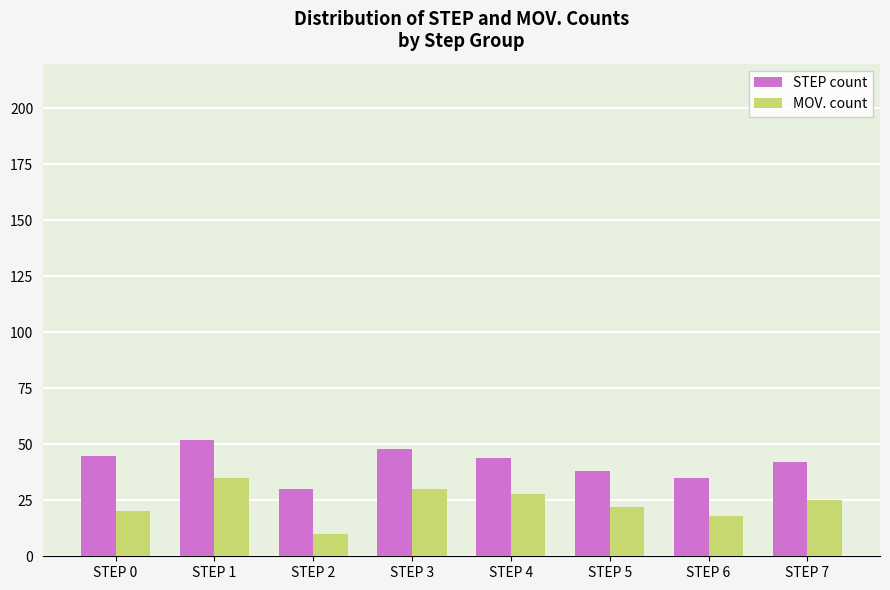

Between STEP 1 and STEP 2, which series saw the biggest shift?

MOV. count